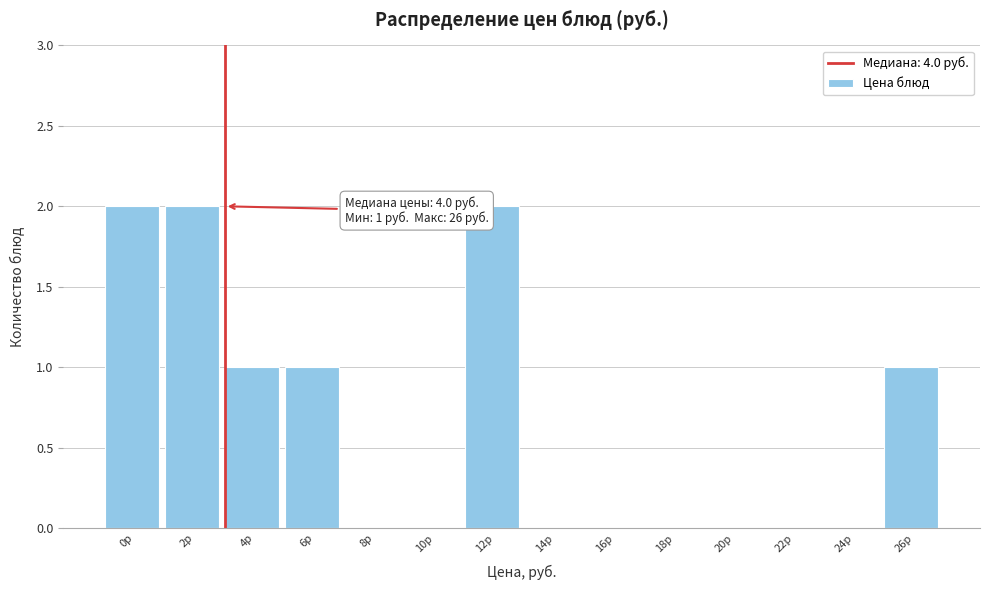

Reading left to right, transcribe all the data shown in this chart.

0р=2	2р=2	4р=1	6р=1	8р=0	10р=0	12р=2	14р=0	16р=0	18р=0	20р=0	22р=0	24р=0	26р=1